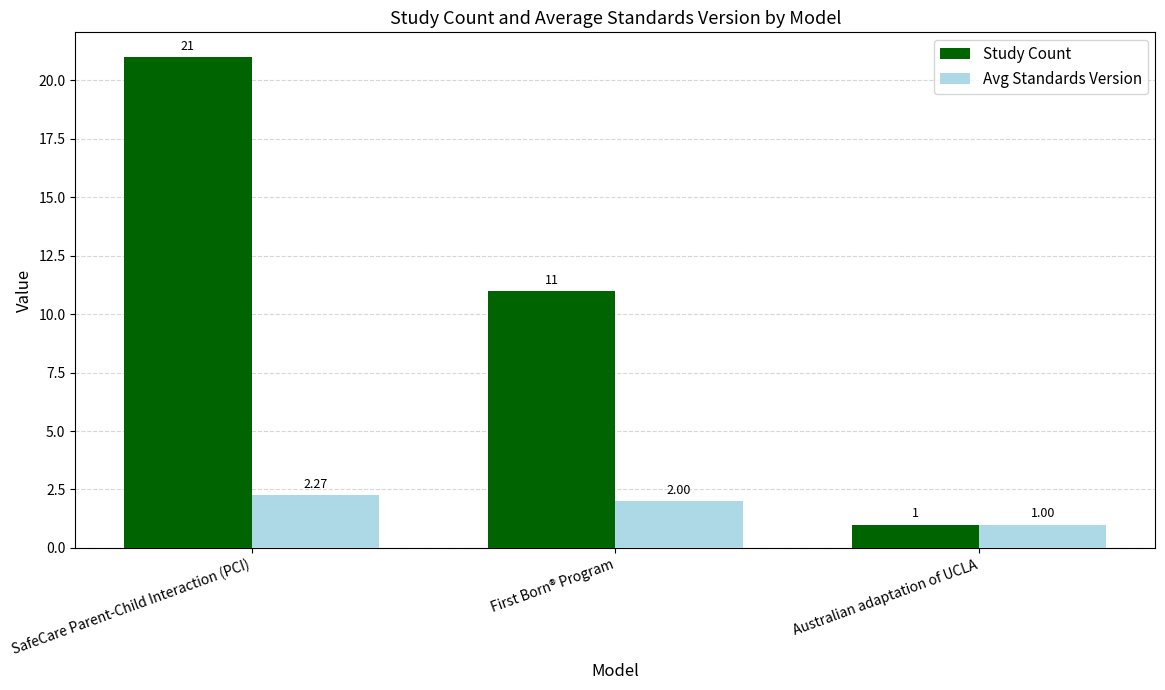

At which label does Study Count reach its peak?

SafeCare Parent-Child Interaction (PCI)